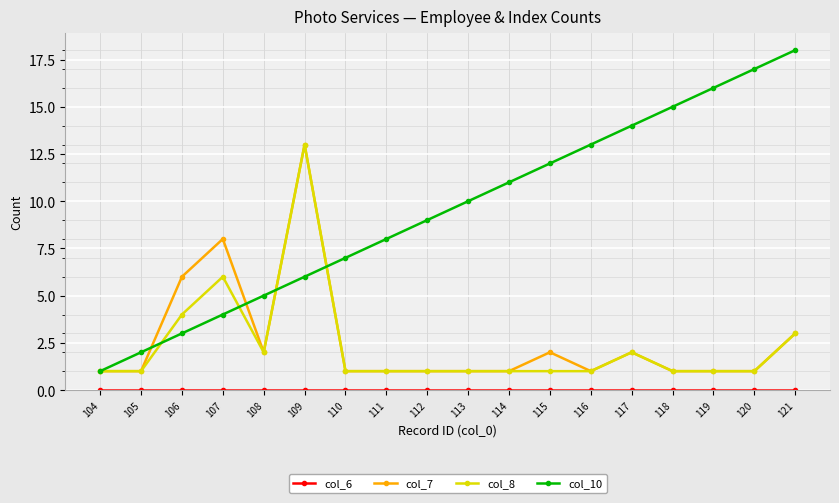

What is the spread (max minus min) of values at 111?

8